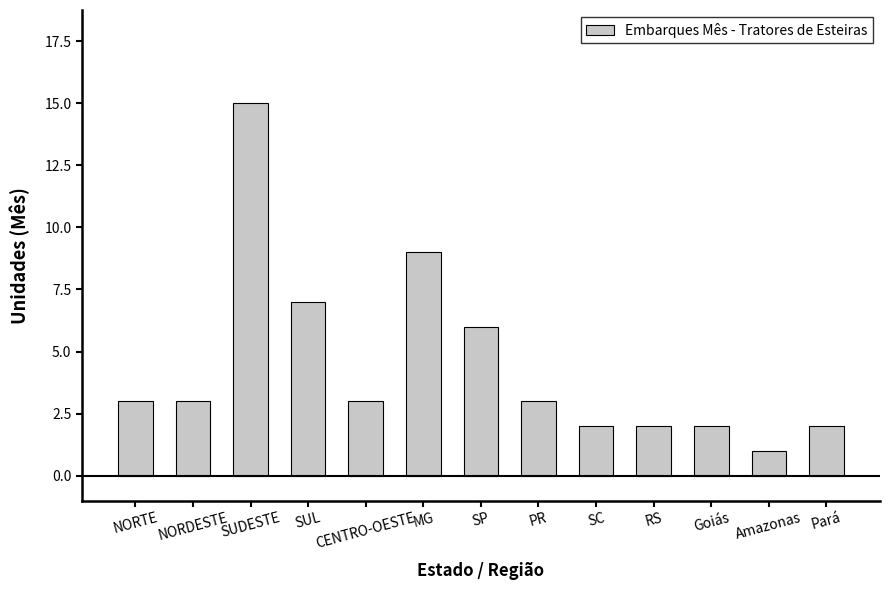

What is the difference between the maximum and second lowest values?

13